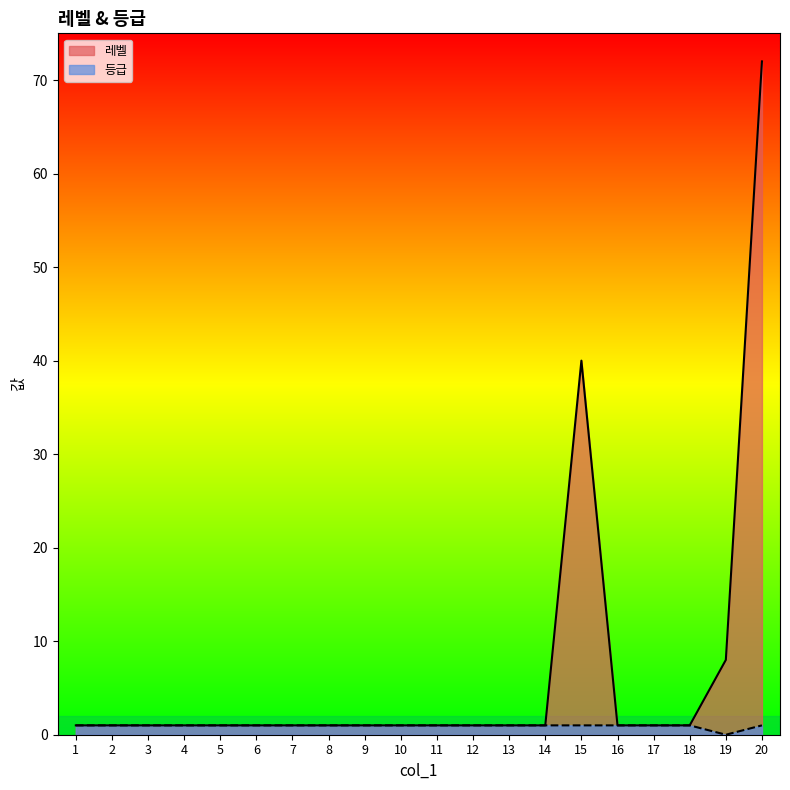

What is the average value of the 등급 series?

1